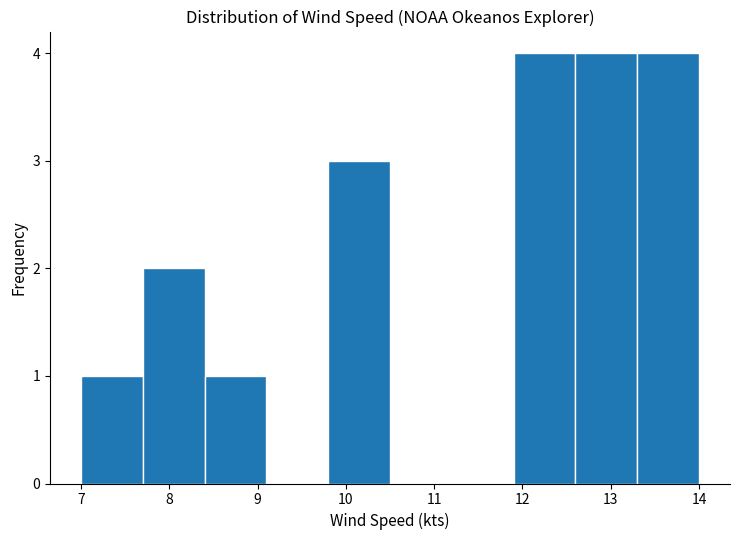

Reading left to right, transcribe this chart: for each bar, give the range it covers on the x-axis and its height. The values are not printed on the chart, so give them approximately, as read against the axis.

7.0 to 7.7: 1
7.7 to 8.4: 2
8.4 to 9.1: 1
9.1 to 9.8: 0
9.8 to 10.5: 3
10.5 to 11.2: 0
11.2 to 11.9: 0
11.9 to 12.6: 4
12.6 to 13.3: 4
13.3 to 14.0: 4